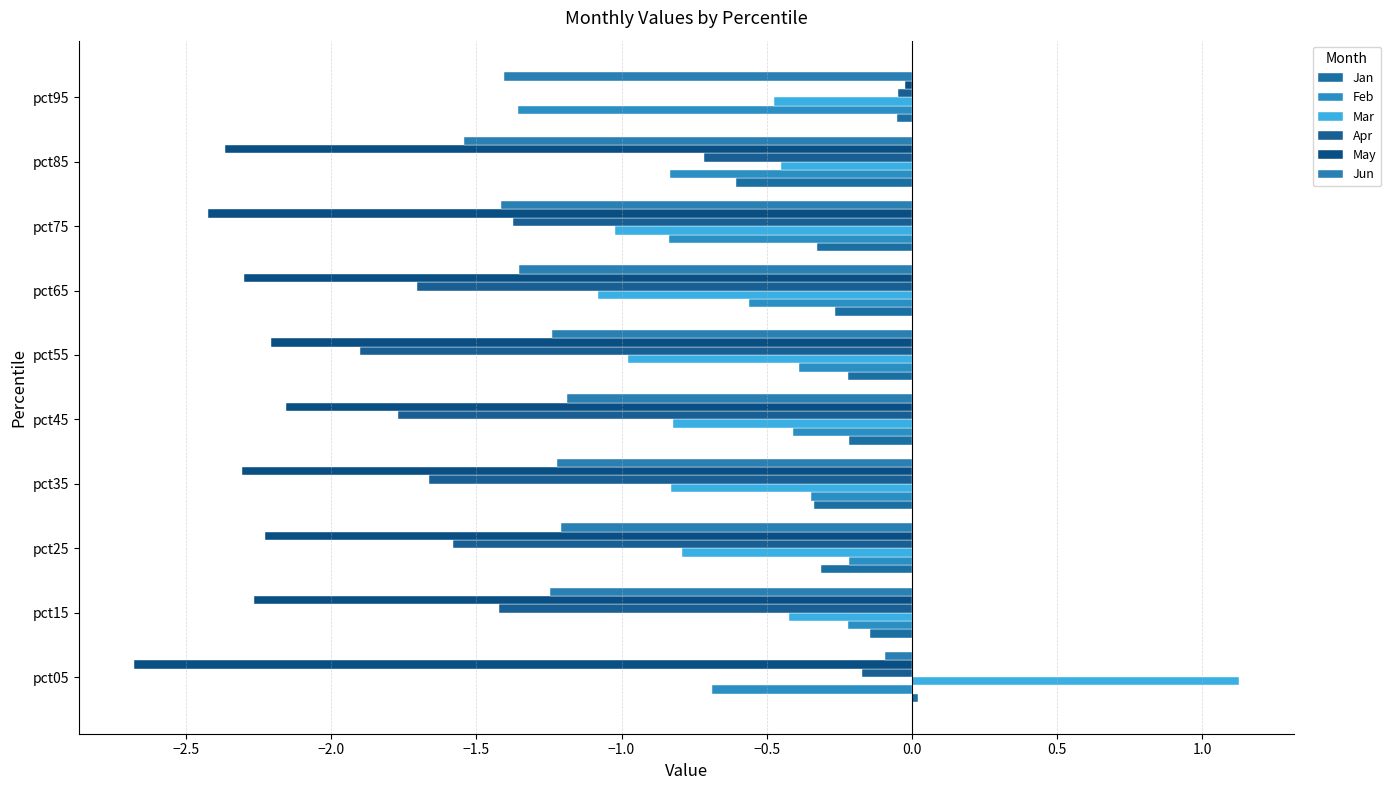

What is the average value of the Mar series?

-0.6